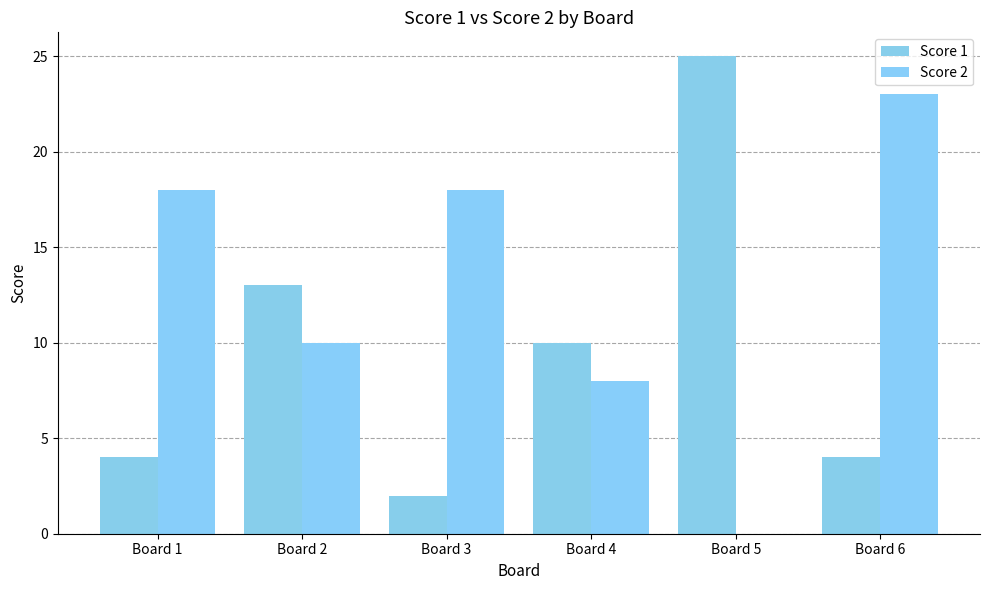

Where does the Score 2 series first go above 18?

Board 6